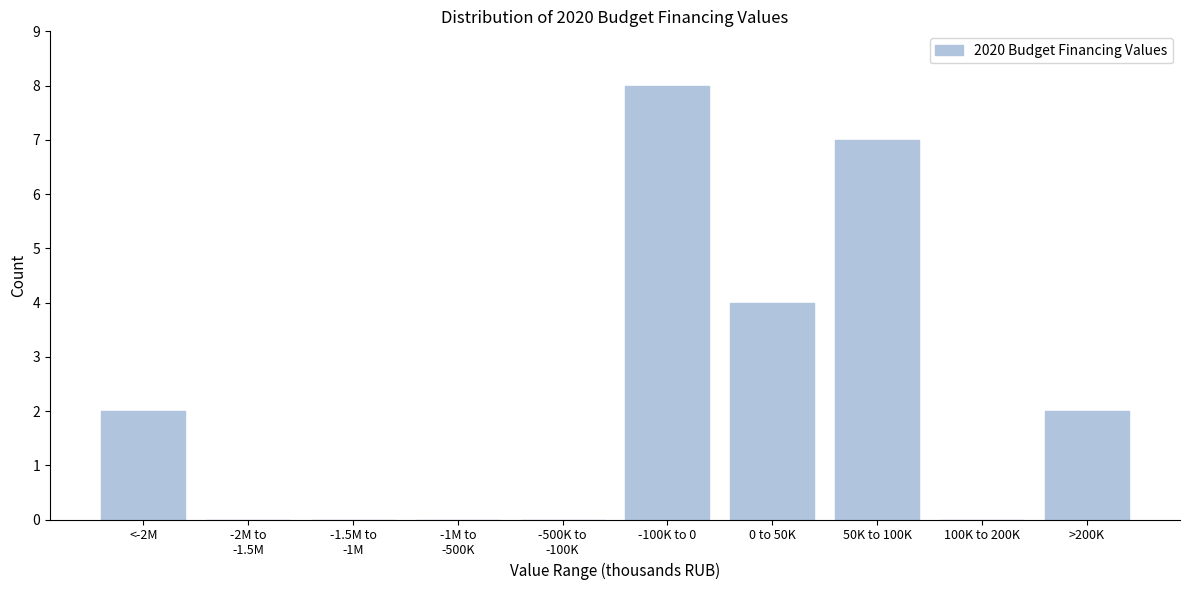

What is the sum of all values?

23